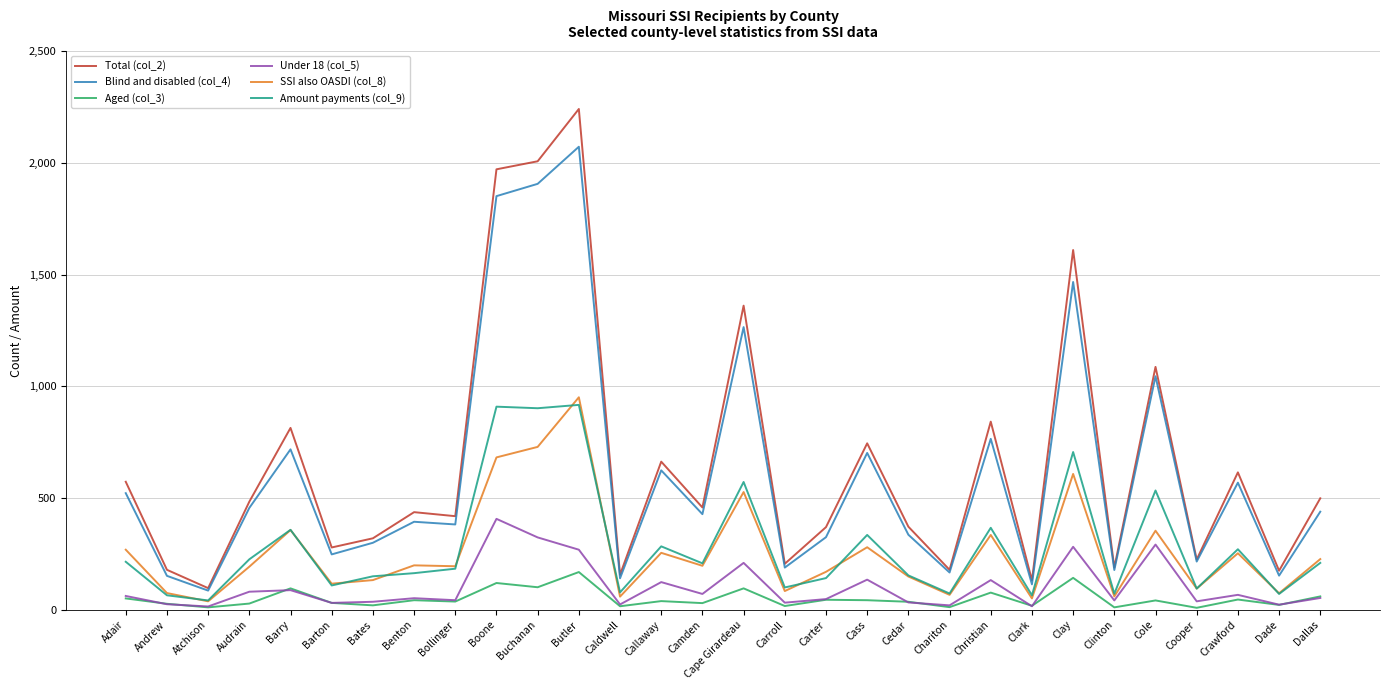

True or false: Amount payments (col_9) and Aged (col_3) intersect in this chart.

False